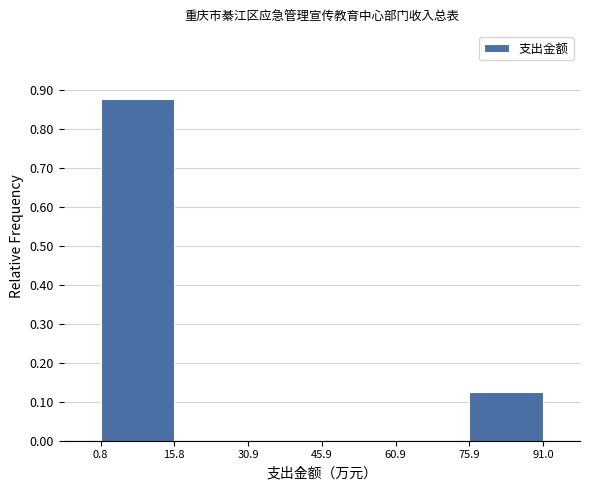

What is the height of the bar covering 75.9 to 91.0 on the x-axis? The values are not printed on the chart, so give them approximately, as read against the axis.

0.13